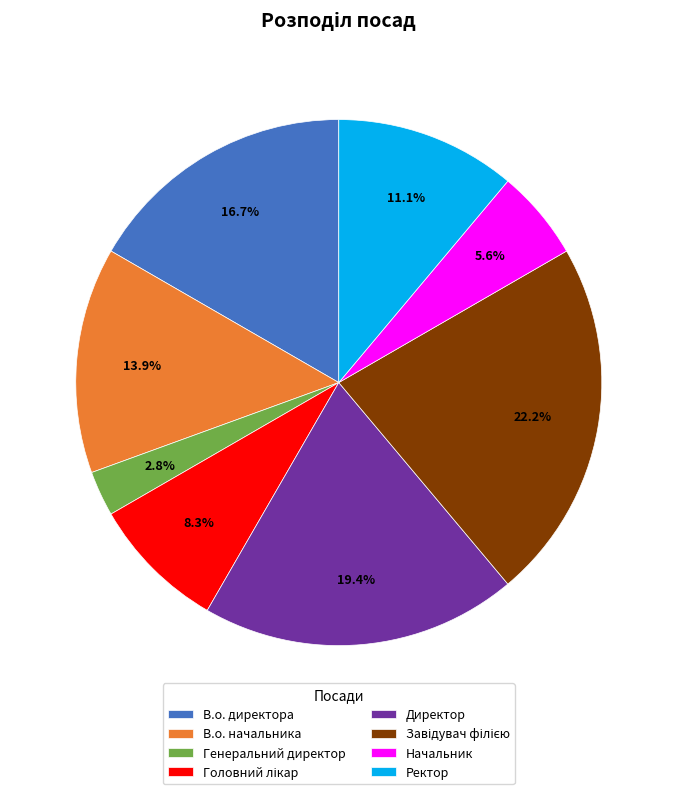

The В.о. начальника slice represents 14% of the pie. True or false?

True